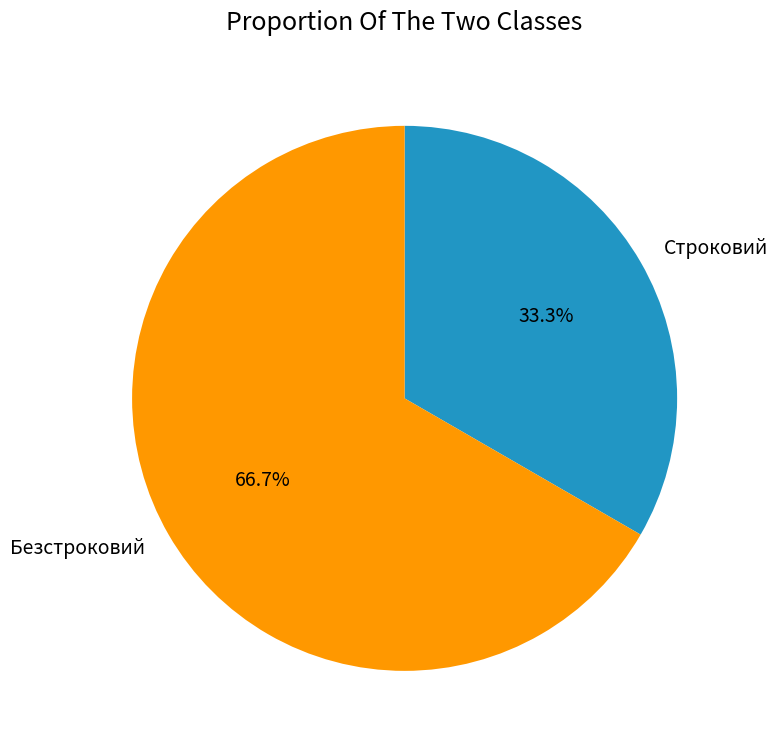

Which category has the biggest portion of the pie?

Безстроковий